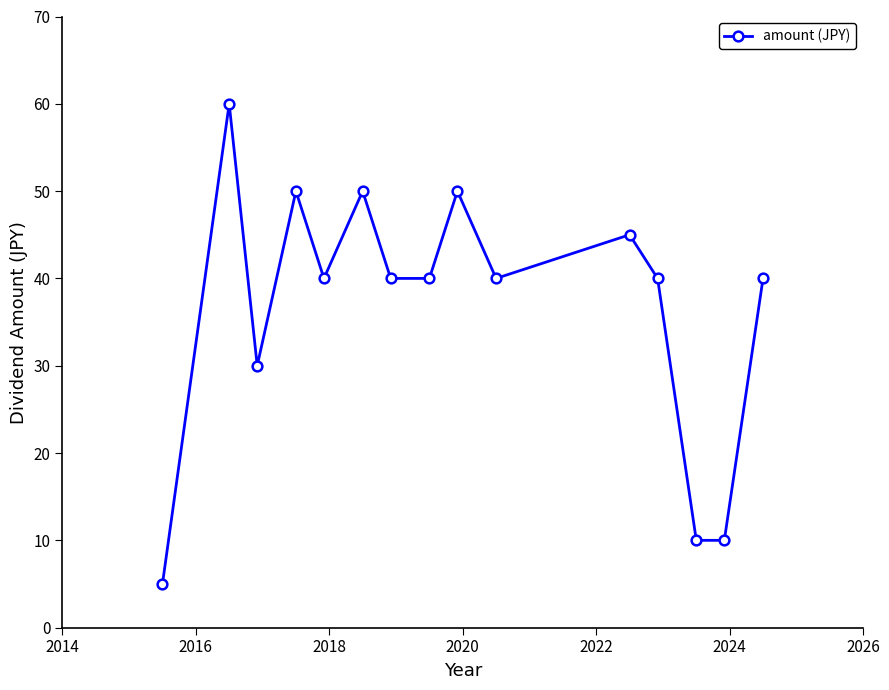

How many interior local peaks (higher than both neighbors) does the data have?

5